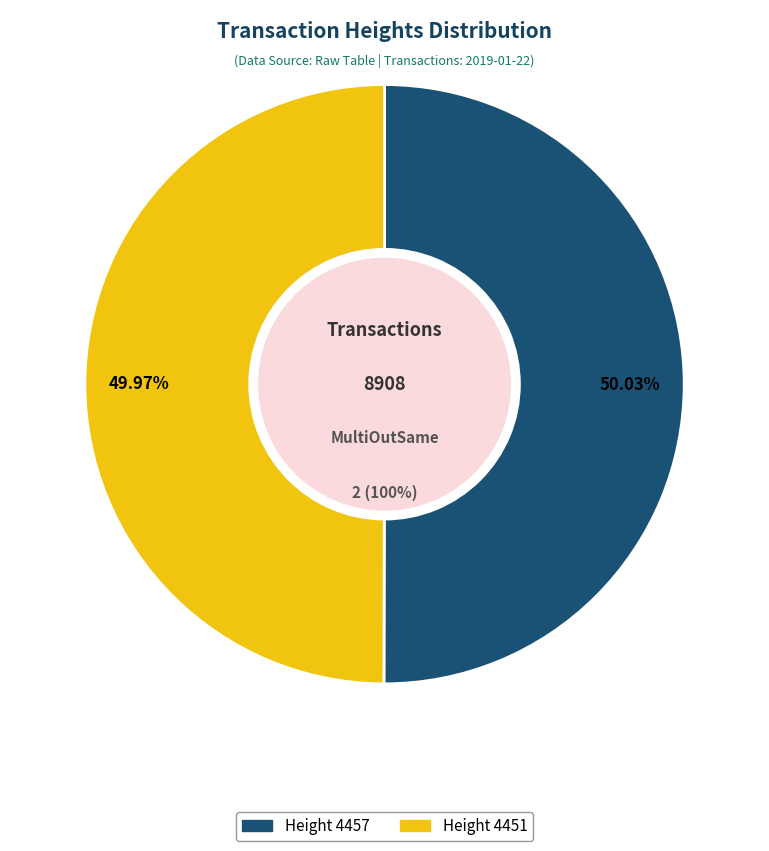

Between Height 4457 and Height 4451, which is larger?

Height 4457